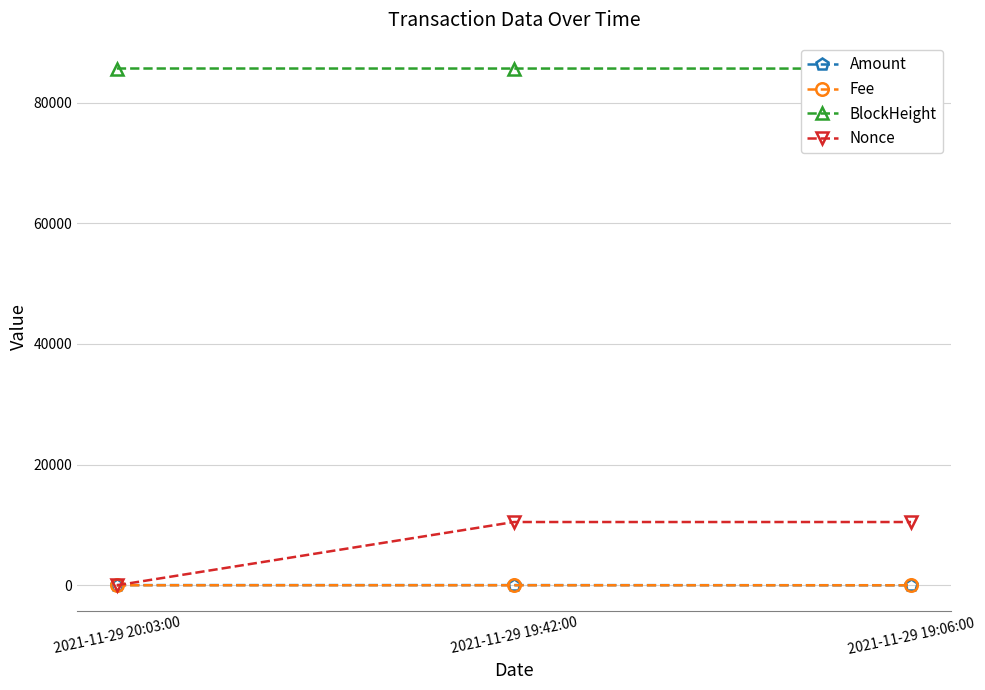

At 2021-11-29 19:42:00, list the series in order from largest to smallest.

BlockHeight, Nonce, Amount, Fee